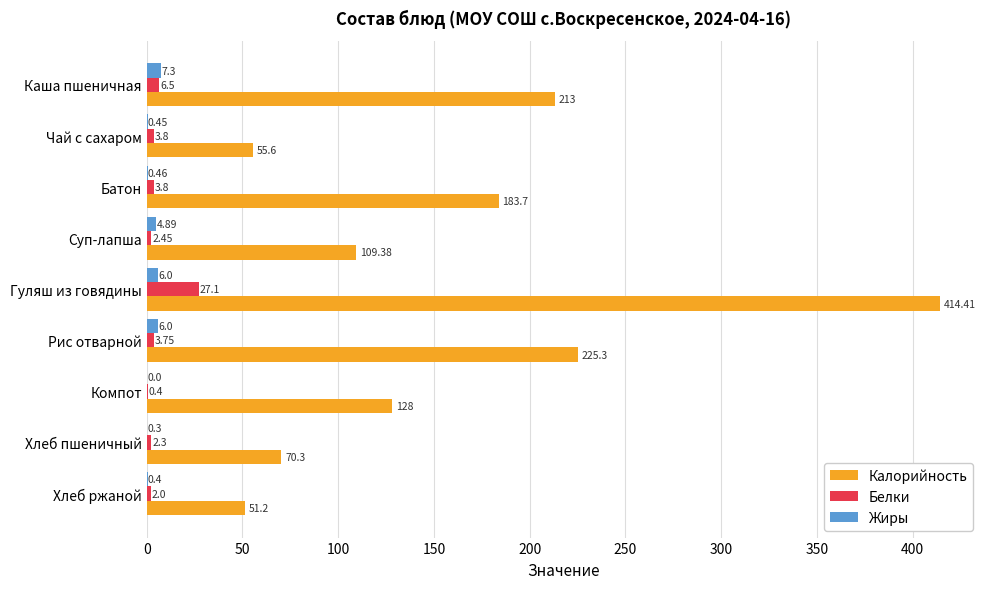

Where is Белки nearest to the value 13?

Каша пшеничная